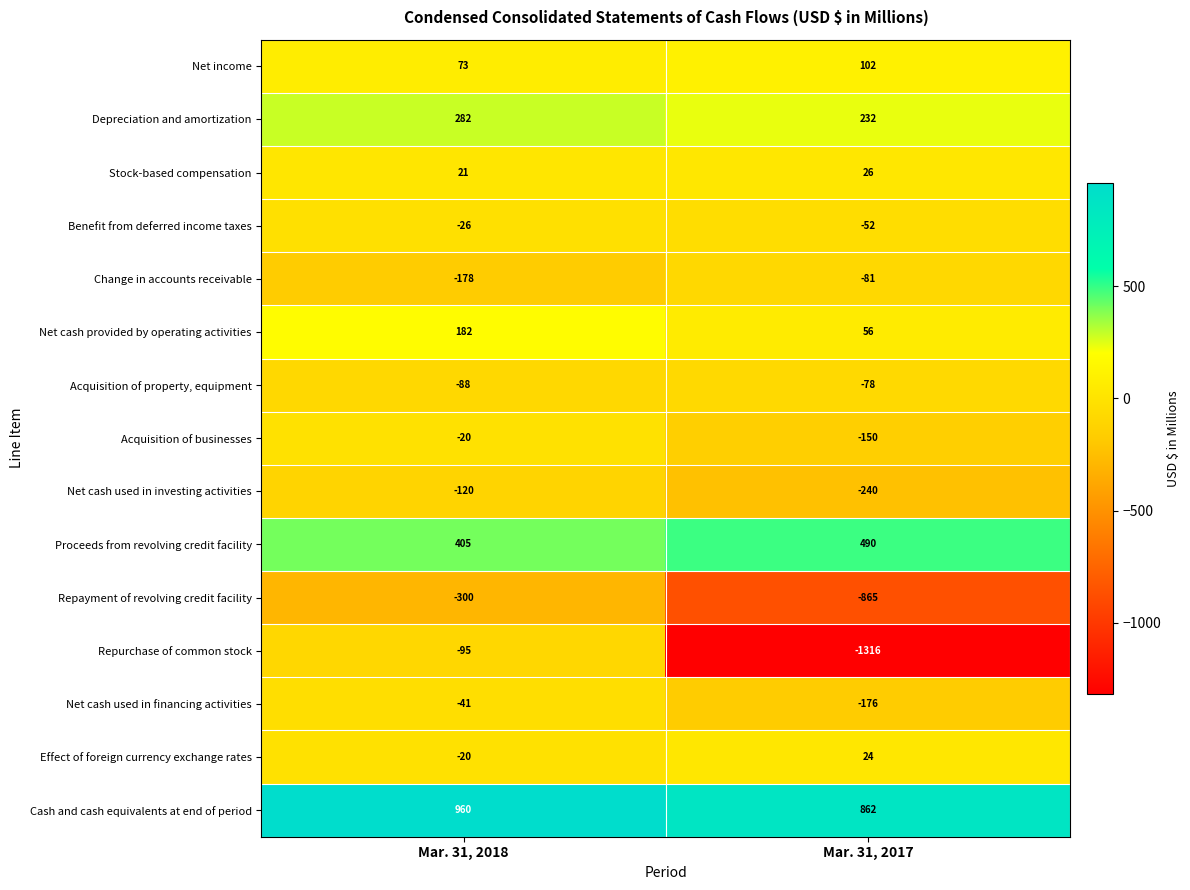

What is the highest value of the Effect of foreign currency exchange rates series?

24